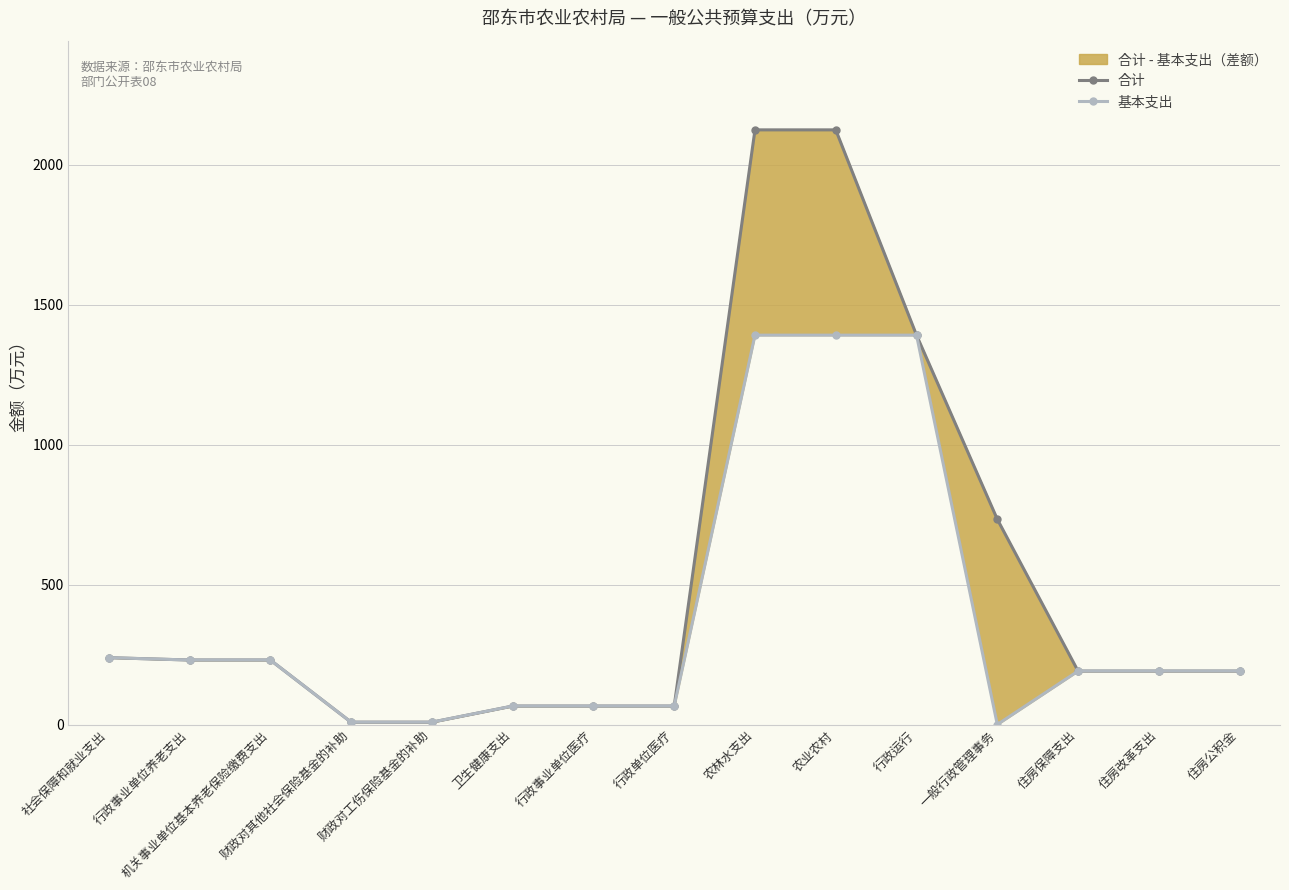

Which has a higher value, 社会保障和就业支出 or 财政对其他社会保险基金的补助?

社会保障和就业支出